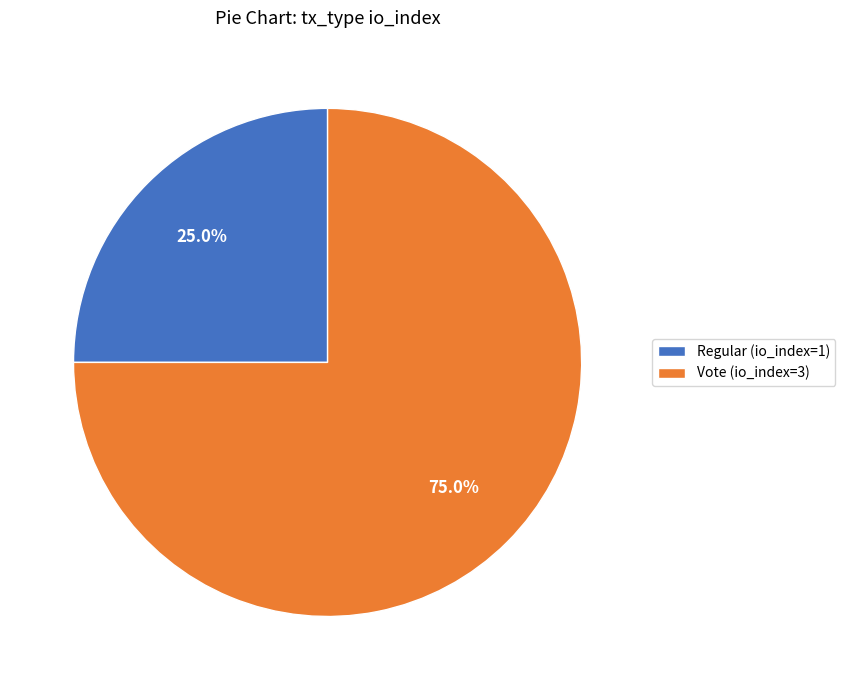

True or false: Regular (io_index=1) accounts for 11% of the total.

False